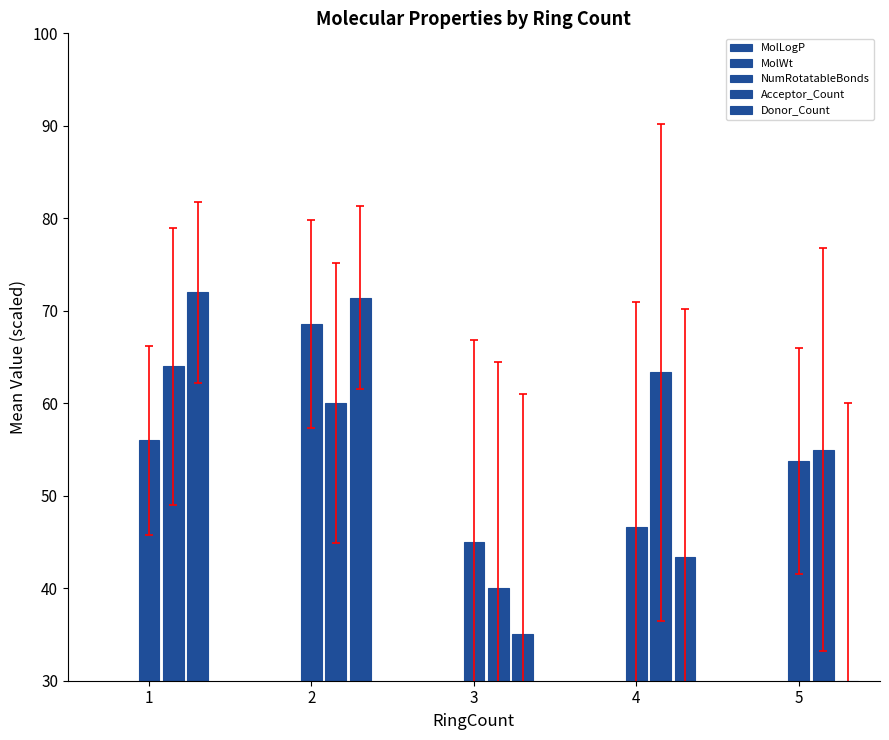

What is the sum of the MolLogP values at 4 and 1?

5.1